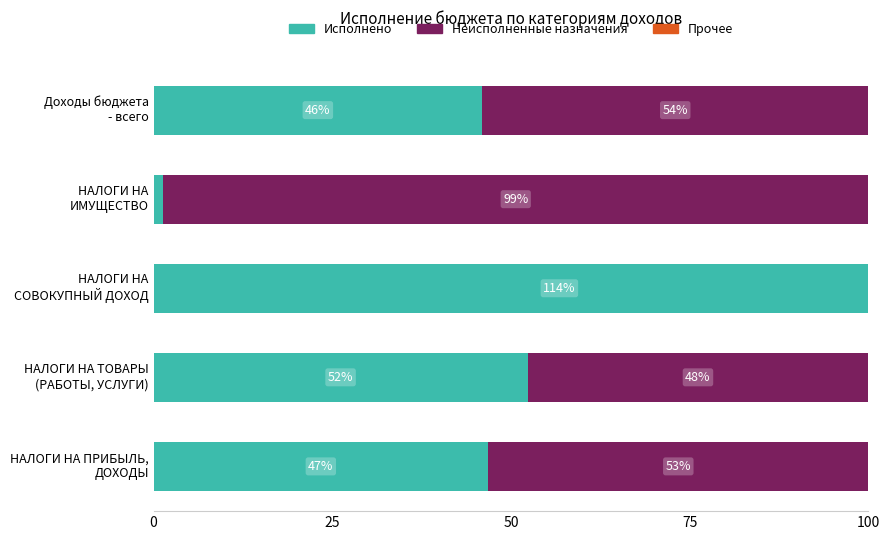

What is the total value across all series at Доходы бюджета - всего?

100.0